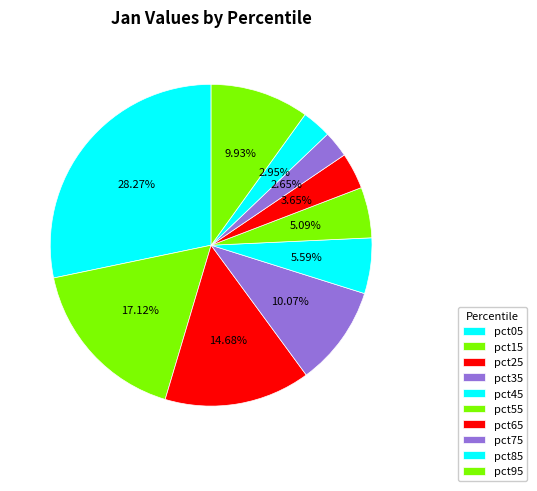

Rank the categories by value from highest to lowest.

pct05, pct15, pct25, pct35, pct95, pct45, pct55, pct65, pct85, pct75